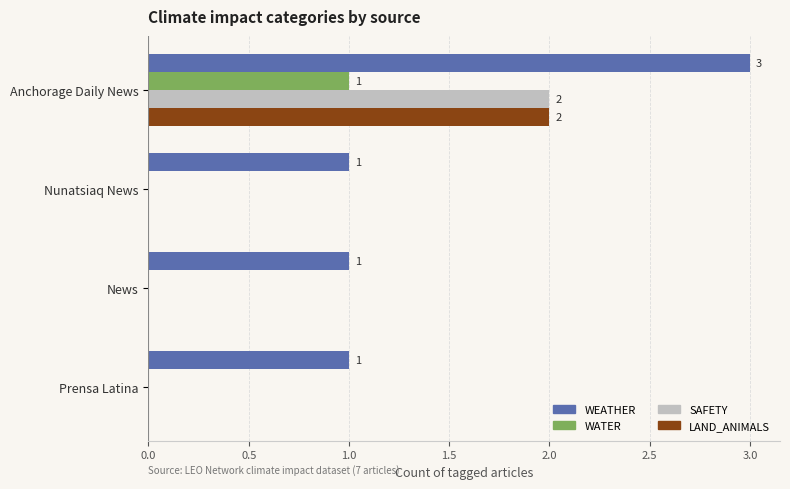

The SAFETY series shows -1 at News. True or false?

False